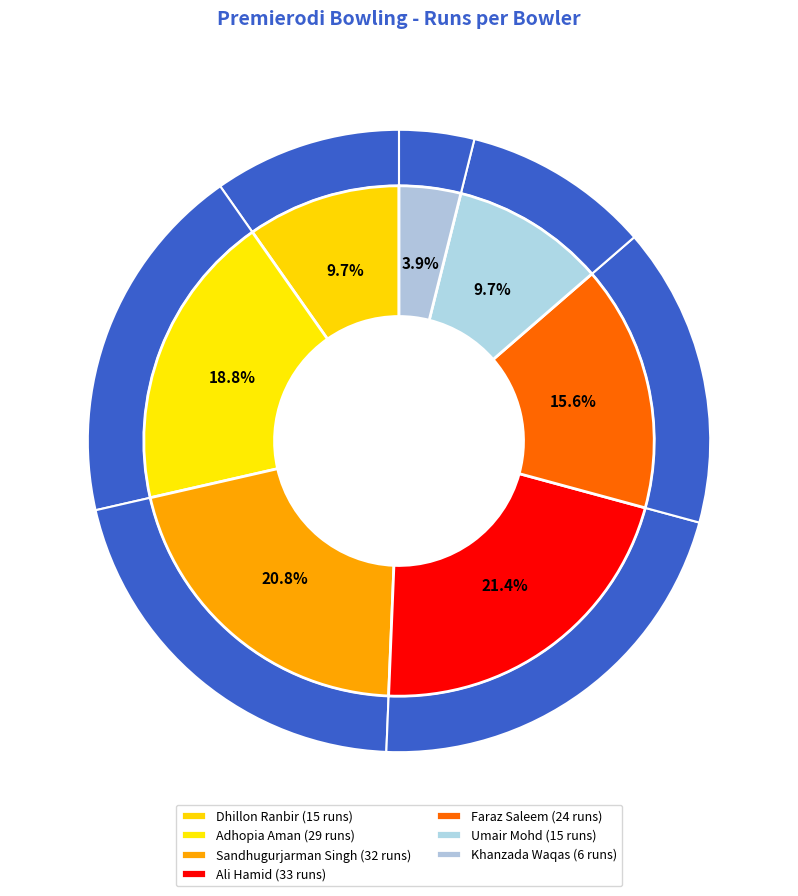

Which category has the smallest portion of the pie?

Khanzada Waqas